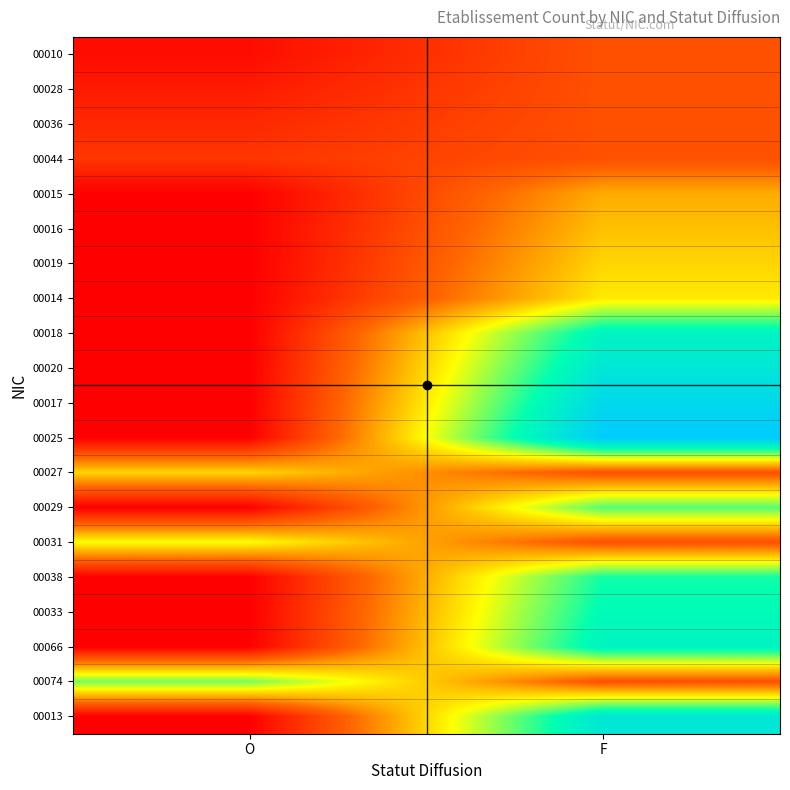

Reading left to right, extract all data points from this chart.

00010: O=0.1	F=0.3
00028: O=0.1	F=0.3
00036: O=0.1	F=0.3
00044: O=0.2	F=0.3
00015: O=0.0	F=0.6
00016: O=0.0	F=0.6
00019: O=0.0	F=0.6
00014: O=0.0	F=0.7
00018: O=0.0	F=1.2
00020: O=0.0	F=1.3
00017: O=0.0	F=1.4
00025: O=0.0	F=1.5
00027: O=0.7	F=0.3
00029: O=0.0	F=1.0
00031: O=0.8	F=0.3
00038: O=0.0	F=1.1
00033: O=0.0	F=1.1
00066: O=0.0	F=1.2
00074: O=0.9	F=0.3
00013: O=0.0	F=1.3